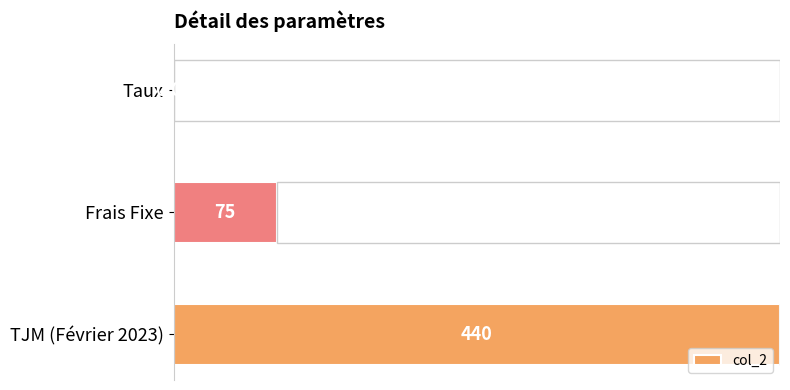

How many values are below 75?

1